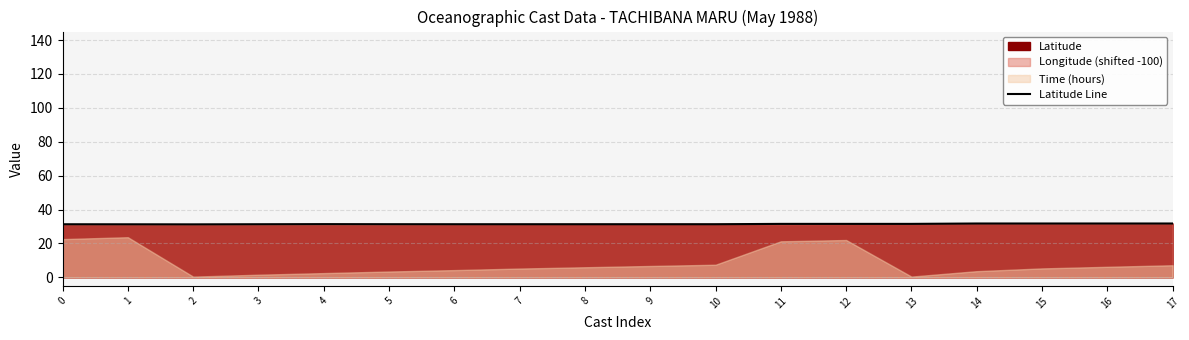

How many points are higher than both their immediate neighbors (excluding endpoints)?

1